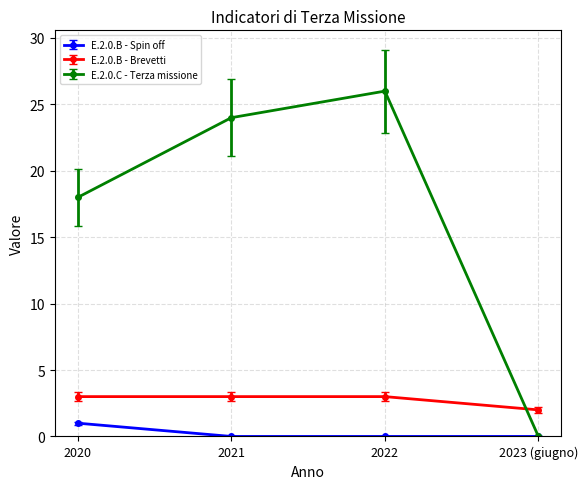

Is it true that E.2.0.B - Brevetti equals 3 at 2023 (giugno)?

False